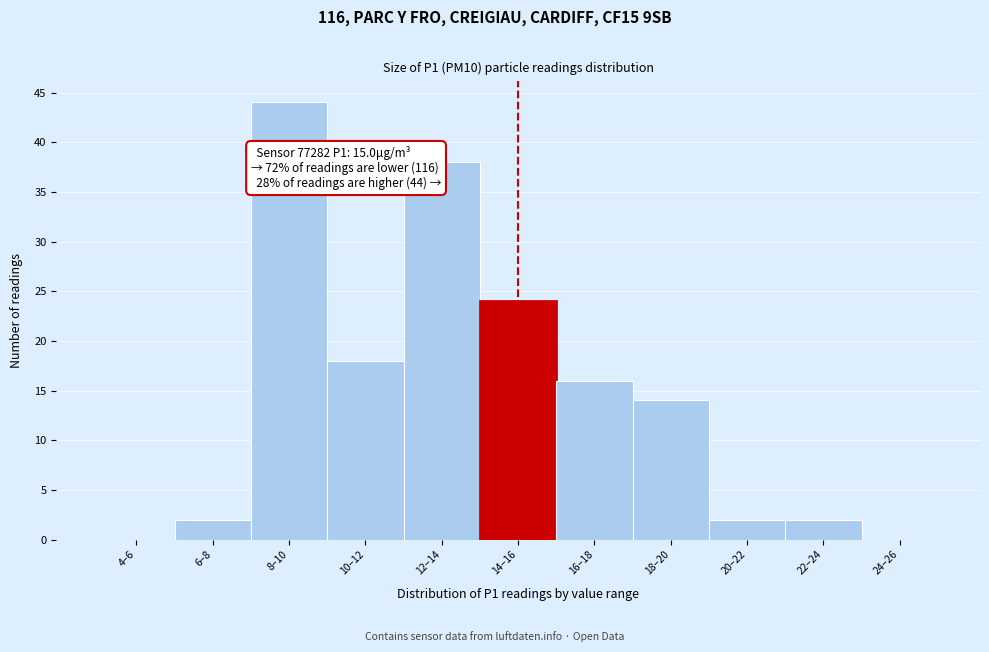

Reading left to right, transcribe all the data shown in this chart.

4–6=0	6–8=2	8–10=44	10–12=18	12–14=38	14–16=24	16–18=16	18–20=14	20–22=2	22–24=2	24–26=0